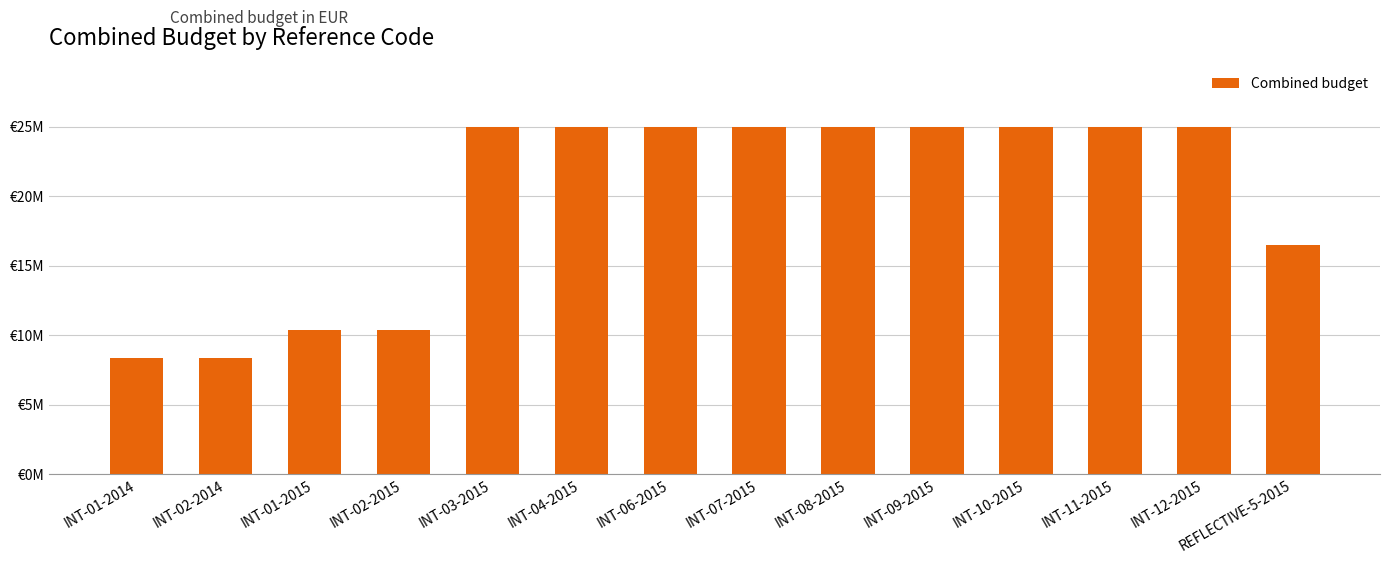

At which category does the chart reach its peak across all series?

INT-03-2015